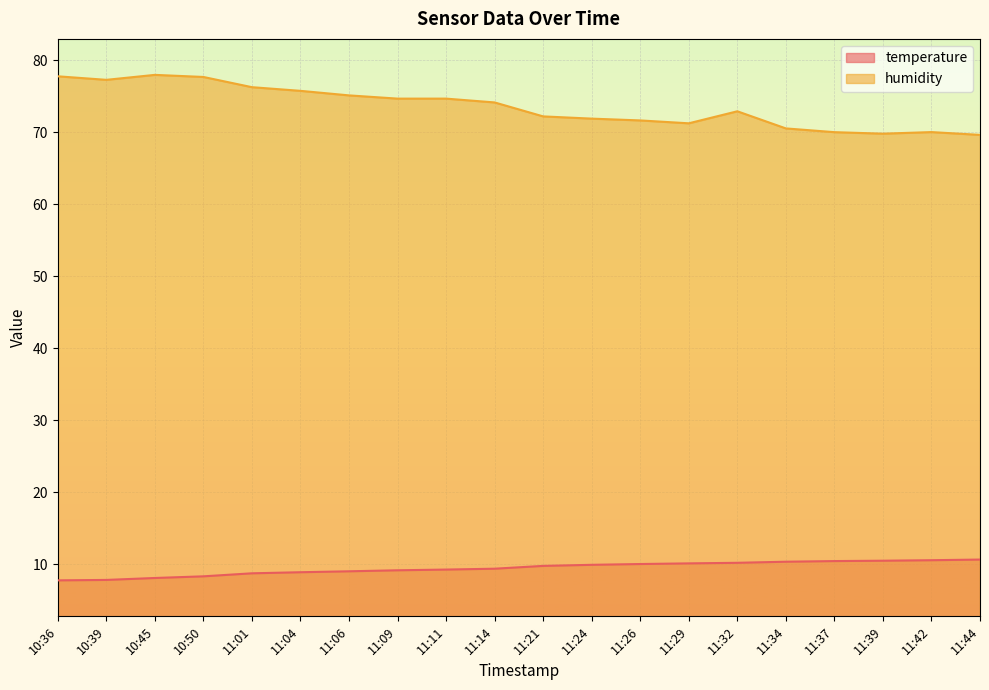

What is the minimum value for humidity?

69.7